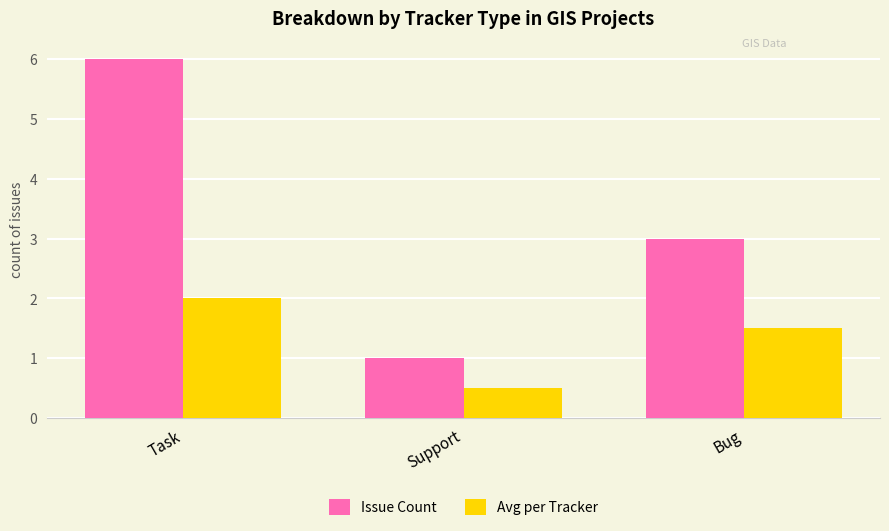

At which category does the chart reach its minimum across all series?

Support